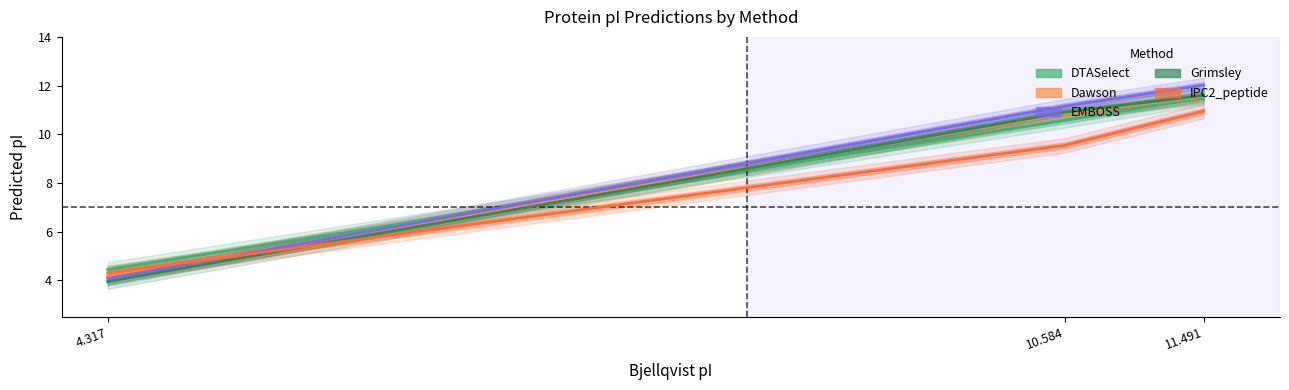

Which series changed the most between 4.317 and 10.584?

EMBOSS